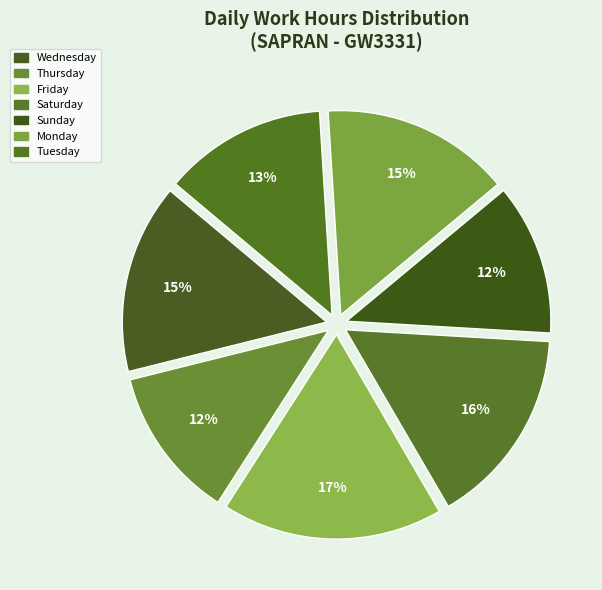

How many slices are in this pie chart?

7